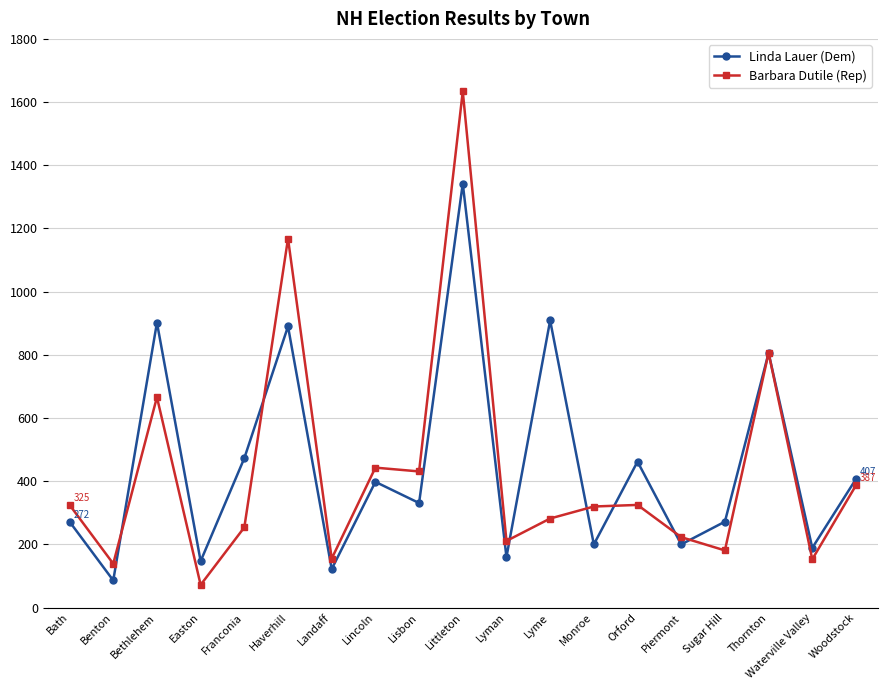

Rank the series by their average value, from lowest to highest.

Barbara Dutile (Rep), Linda Lauer (Dem)